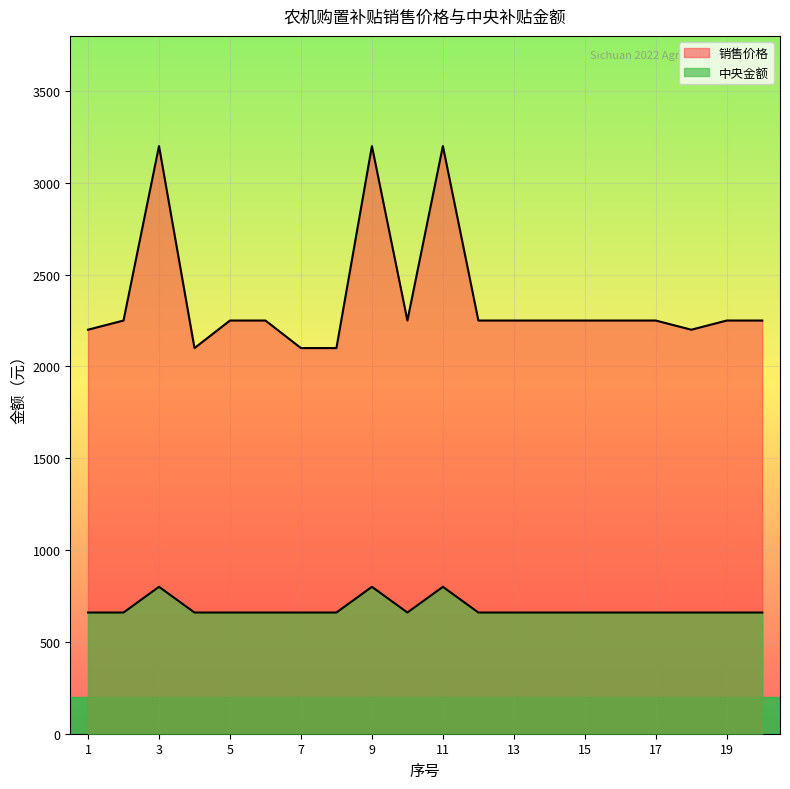

True or false: 中央金额 and 销售价格 intersect in this chart.

False